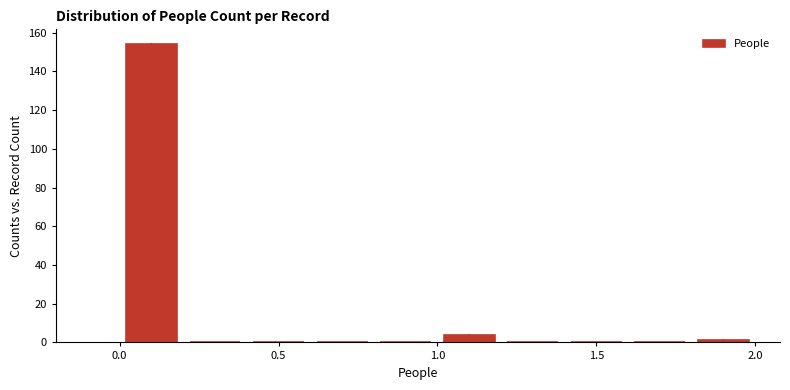

Reading left to right, transcribe this chart: for each bar, give the range it covers on the x-axis and its height. The values are not printed on the chart, so give them approximately, as read against the axis.

0.0 to 0.2: 154
0.2 to 0.4: 0
0.4 to 0.6: 0
0.6 to 0.8: 0
0.8 to 1.0: 0
1.0 to 1.2: 4
1.2 to 1.4: 0
1.4 to 1.6: 0
1.6 to 1.8: 0
1.8 to 2.0: under 2